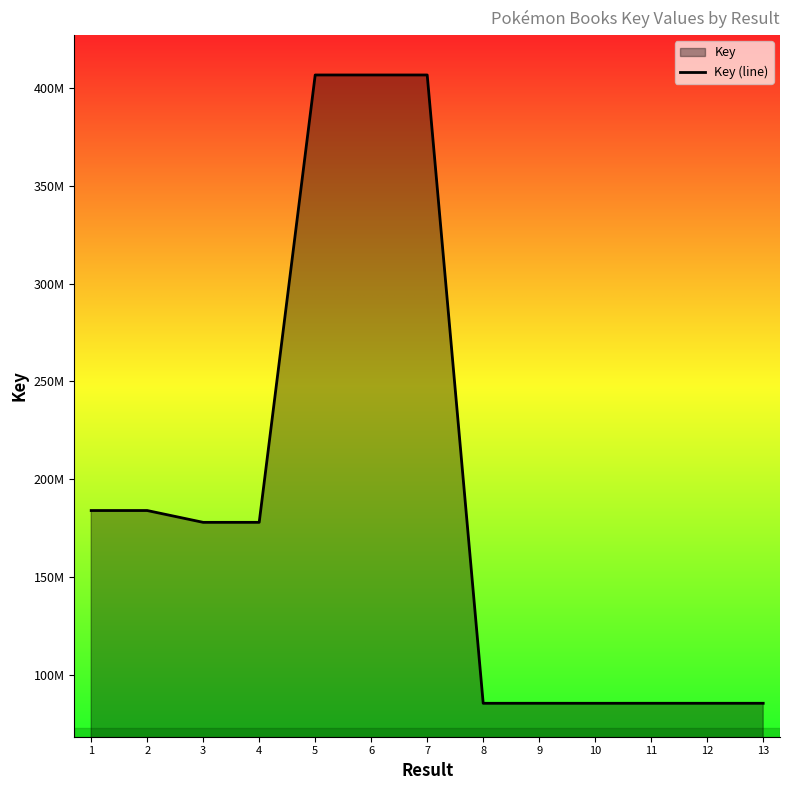

List the labels in order of value, smallest first.

10, 8, 12, 13, 9, 11, 3, 4, 2, 1, 6, 5, 7